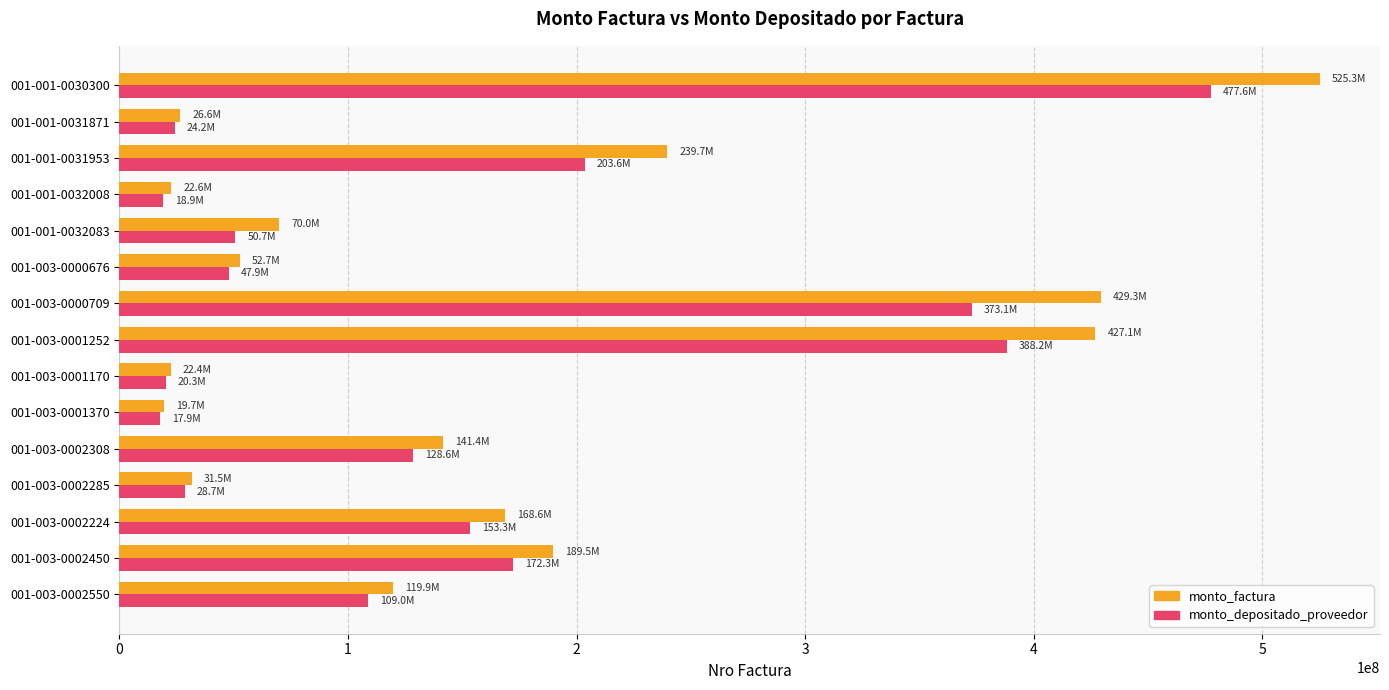

What is the sum of all monto_depositado_proveedor values?

2214202064